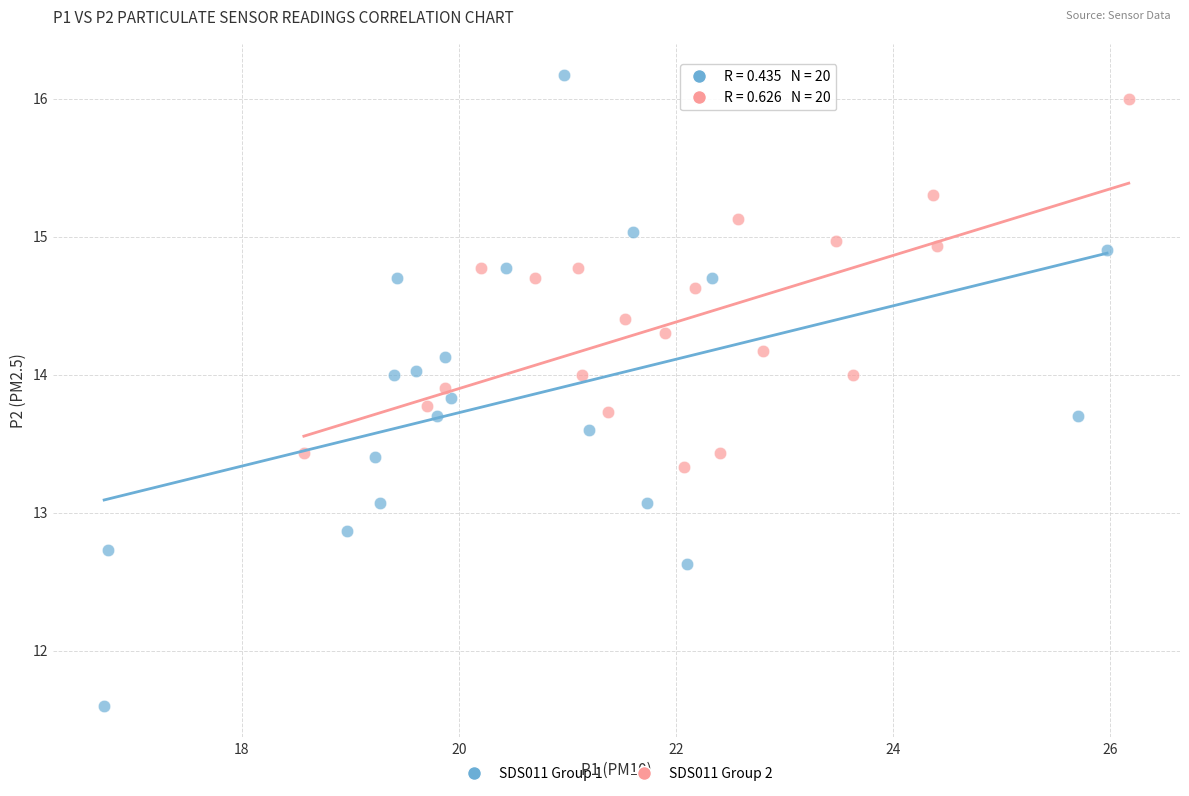

Which series reaches the maximum Y coordinate?

SDS011 Group 1